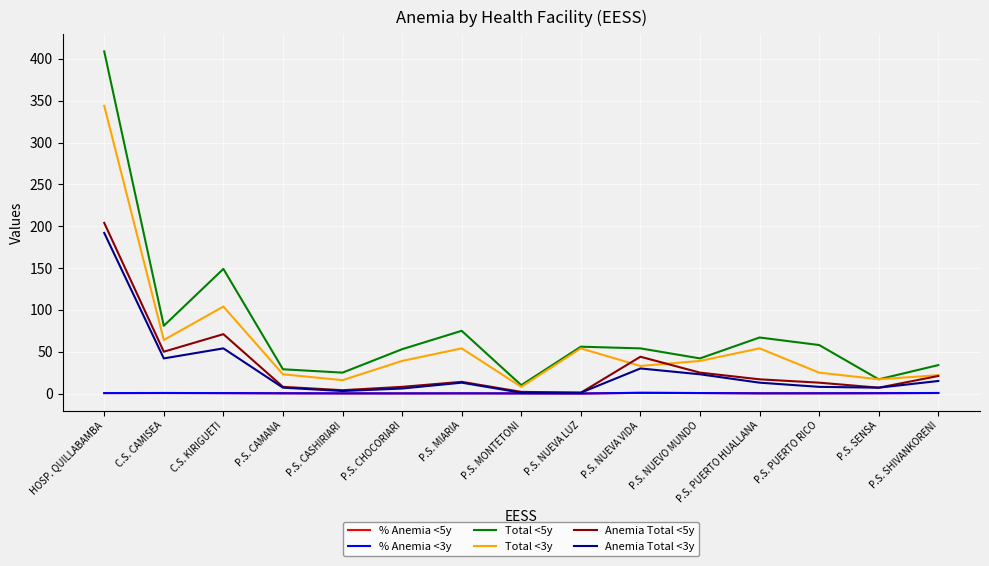

Is it true that Total <3y equals 158.4 at C.S. KIRIGUETI?

False